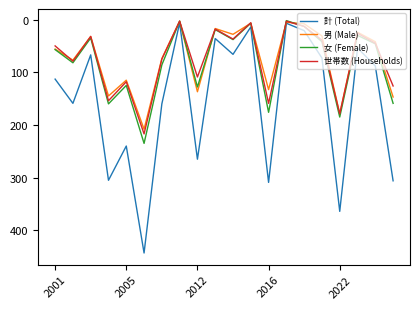

True or false: 男 (Male) and 世帯数 (Households) cross at least once.

True